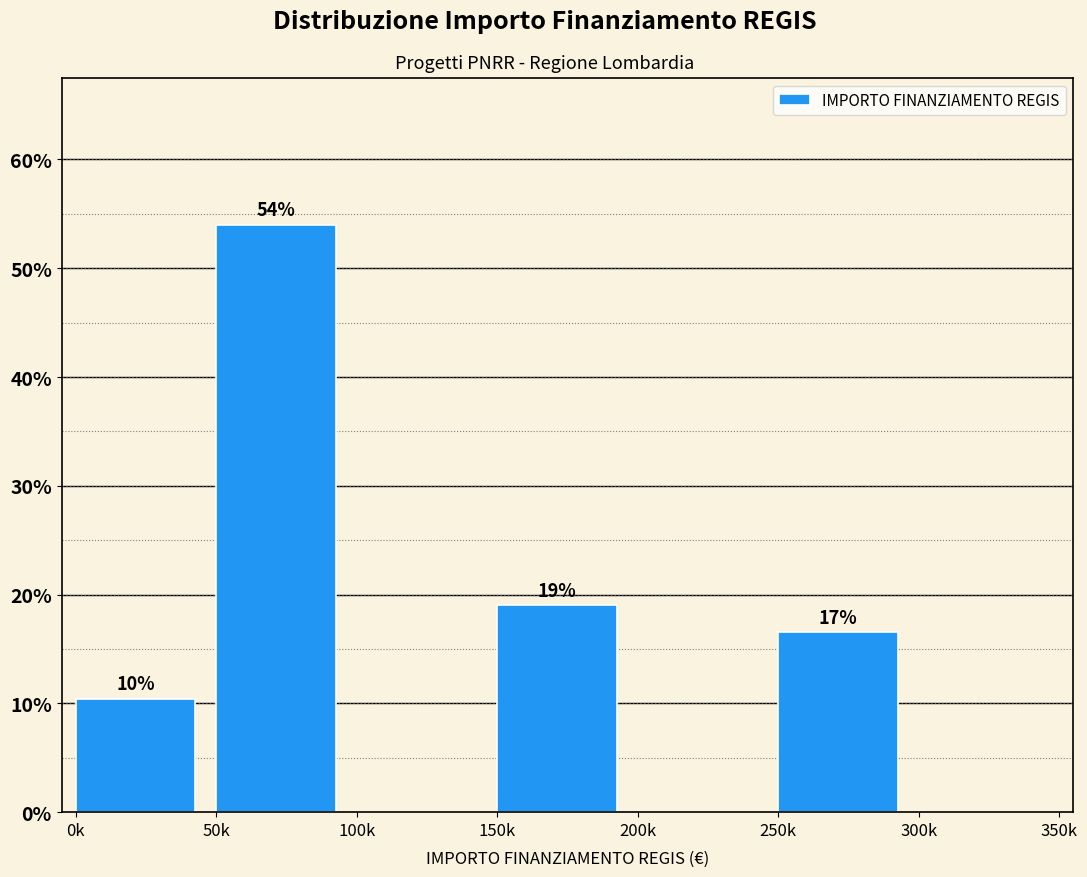

The chart shows a value of 71.4 at 50k. True or false?

False